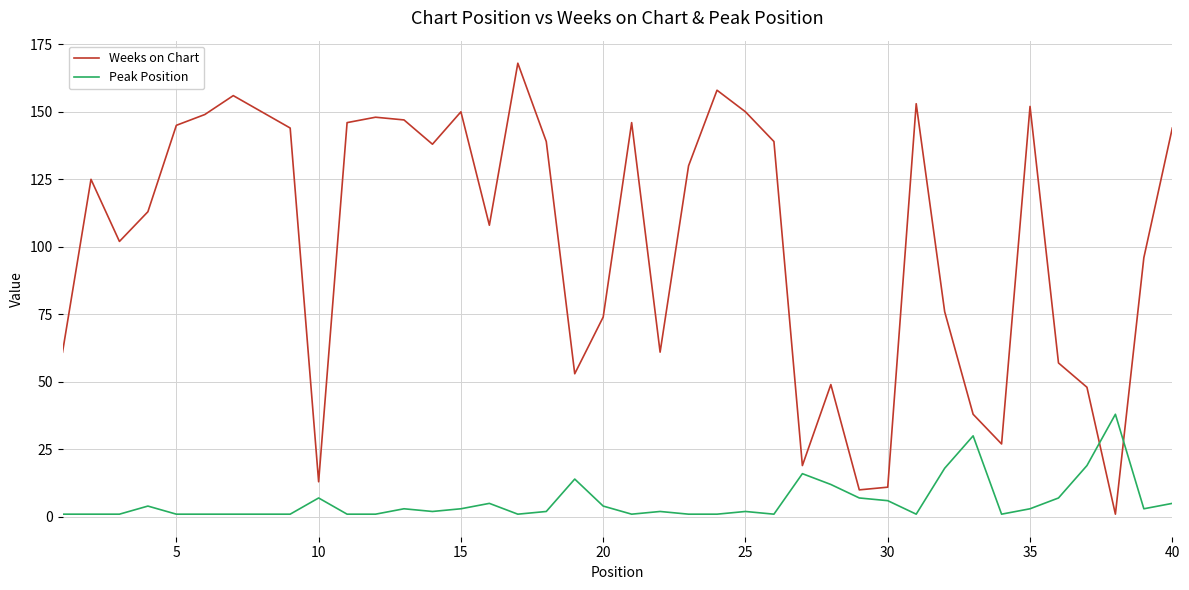

Rank the series by their average value, from lowest to highest.

Peak Position, Weeks on Chart